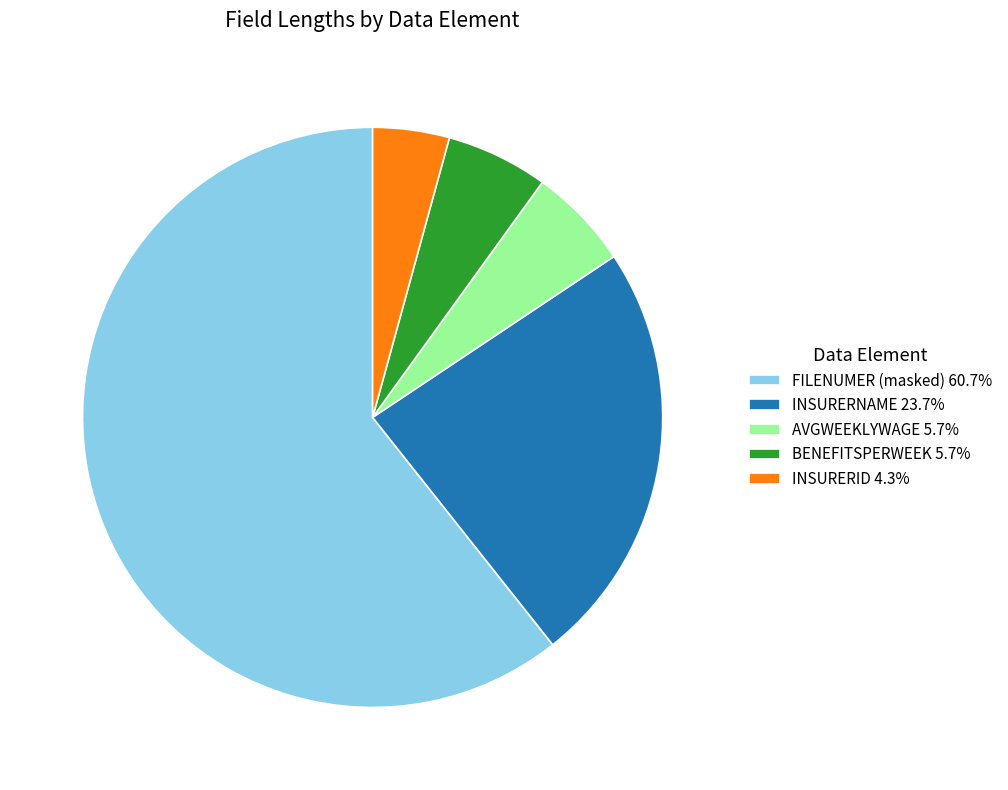

Combined, do INSURERNAME 23.7% and INSURERID 4.3% account for over 50%?

No